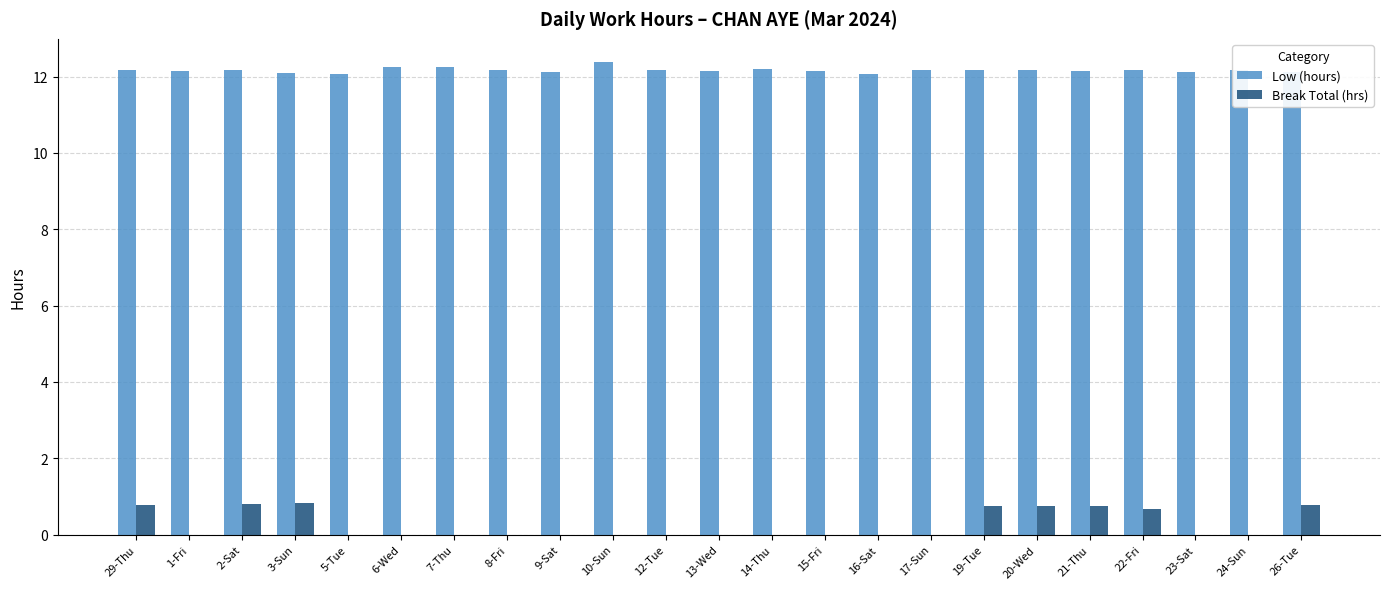

What is the maximum value shown in the chart?

12.4